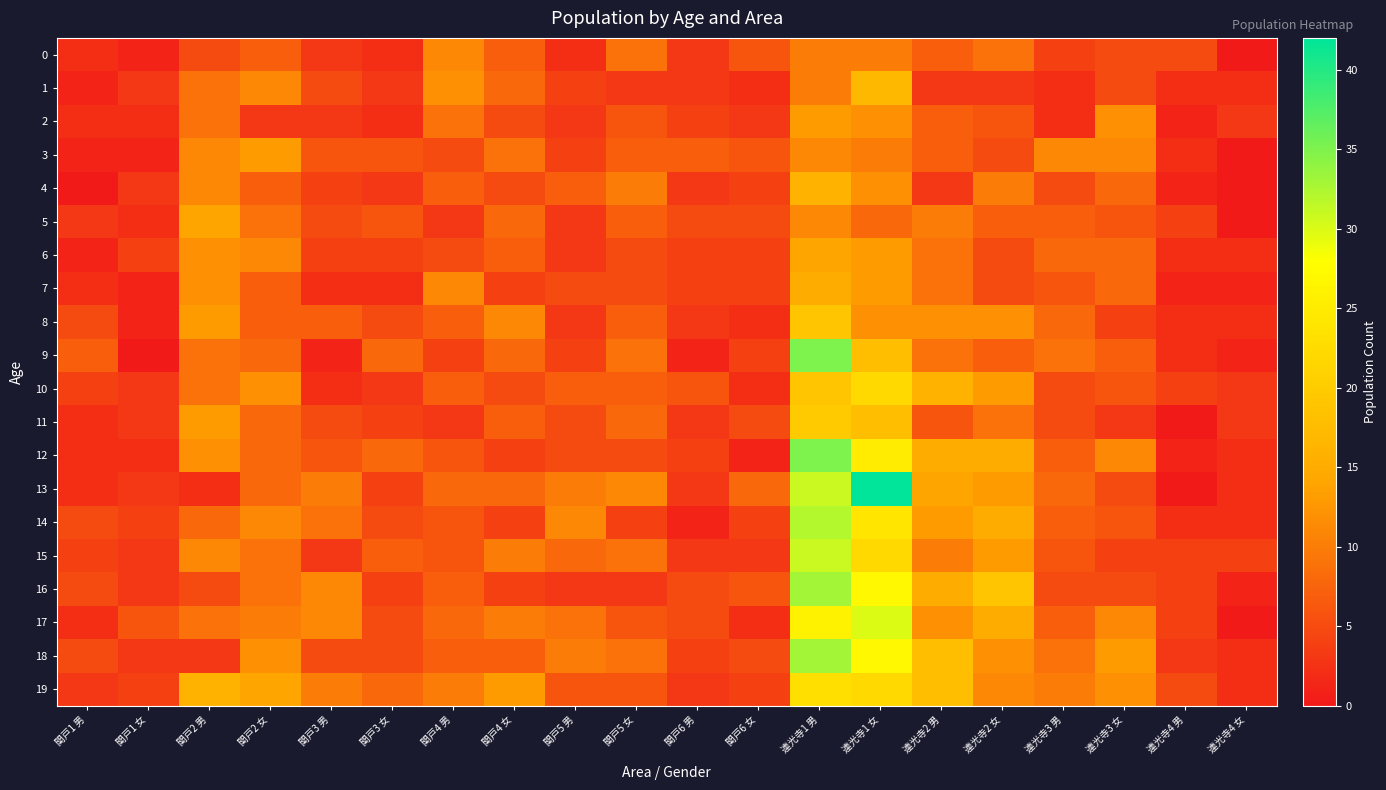

Reading left to right, transcribe all the data shown in this chart.

0: 関戸1 男=2	関戸1 女=1	関戸2 男=5	関戸2 女=7	関戸3 男=3	関戸3 女=2	関戸4 男=11	関戸4 女=7	関戸5 男=2	関戸5 女=9	関戸6 男=3	関戸6 女=6	連光寺1 男=10	連光寺1 女=10	連光寺2 男=7	連光寺2 女=9	連光寺3 男=4	連光寺3 女=5	連光寺4 男=5	連光寺4 女=0
1: 関戸1 男=1	関戸1 女=3	関戸2 男=9	関戸2 女=11	関戸3 男=5	関戸3 女=3	関戸4 男=12	関戸4 女=8	関戸5 男=4	関戸5 女=3	関戸6 男=3	関戸6 女=2	連光寺1 男=10	連光寺1 女=17	連光寺2 男=3	連光寺2 女=3	連光寺3 男=2	連光寺3 女=5	連光寺4 男=2	連光寺4 女=2
2: 関戸1 男=2	関戸1 女=2	関戸2 男=9	関戸2 女=3	関戸3 男=3	関戸3 女=2	関戸4 男=9	関戸4 女=5	関戸5 男=3	関戸5 女=6	関戸6 男=4	関戸6 女=3	連光寺1 男=13	連光寺1 女=12	連光寺2 男=7	連光寺2 女=6	連光寺3 男=2	連光寺3 女=12	連光寺4 男=1	連光寺4 女=3
3: 関戸1 男=1	関戸1 女=1	関戸2 男=11	関戸2 女=13	関戸3 男=6	関戸3 女=6	関戸4 男=5	関戸4 女=9	関戸5 男=4	関戸5 女=7	関戸6 男=7	関戸6 女=6	連光寺1 男=11	連光寺1 女=10	連光寺2 男=7	連光寺2 女=5	連光寺3 男=11	連光寺3 女=11	連光寺4 男=2	連光寺4 女=0
4: 関戸1 男=0	関戸1 女=3	関戸2 男=11	関戸2 女=7	関戸3 男=4	関戸3 女=3	関戸4 男=7	関戸4 女=5	関戸5 男=7	関戸5 女=10	関戸6 男=3	関戸6 女=4	連光寺1 男=16	連光寺1 女=12	連光寺2 男=3	連光寺2 女=10	連光寺3 男=5	連光寺3 女=8	連光寺4 男=1	連光寺4 女=0
5: 関戸1 男=3	関戸1 女=2	関戸2 男=14	関戸2 女=9	関戸3 男=5	関戸3 女=6	関戸4 男=3	関戸4 女=8	関戸5 男=3	関戸5 女=7	関戸6 男=5	関戸6 女=5	連光寺1 男=11	連光寺1 女=8	連光寺2 男=10	連光寺2 女=7	連光寺3 男=7	連光寺3 女=6	連光寺4 男=4	連光寺4 女=0
6: 関戸1 男=1	関戸1 女=4	関戸2 男=12	関戸2 女=11	関戸3 男=4	関戸3 女=4	関戸4 男=5	関戸4 女=7	関戸5 男=3	関戸5 女=5	関戸6 男=4	関戸6 女=4	連光寺1 男=14	連光寺1 女=13	連光寺2 男=9	連光寺2 女=5	連光寺3 男=8	連光寺3 女=8	連光寺4 男=2	連光寺4 女=2
7: 関戸1 男=2	関戸1 女=1	関戸2 男=12	関戸2 女=7	関戸3 男=2	関戸3 女=2	関戸4 男=11	関戸4 女=4	関戸5 男=5	関戸5 女=5	関戸6 男=4	関戸6 女=4	連光寺1 男=15	連光寺1 女=13	連光寺2 男=9	連光寺2 女=5	連光寺3 男=6	連光寺3 女=8	連光寺4 男=1	連光寺4 女=1
8: 関戸1 男=5	関戸1 女=1	関戸2 男=13	関戸2 女=7	関戸3 男=7	関戸3 女=5	関戸4 男=7	関戸4 女=11	関戸5 男=3	関戸5 女=7	関戸6 男=3	関戸6 女=2	連光寺1 男=19	連光寺1 女=12	連光寺2 男=12	連光寺2 女=12	連光寺3 男=8	連光寺3 女=4	連光寺4 男=2	連光寺4 女=2
9: 関戸1 男=7	関戸1 女=0	関戸2 男=9	関戸2 女=8	関戸3 男=1	関戸3 女=8	関戸4 男=4	関戸4 女=8	関戸5 男=4	関戸5 女=9	関戸6 男=1	関戸6 女=4	連光寺1 男=35	連光寺1 女=18	連光寺2 男=9	連光寺2 女=7	連光寺3 男=9	連光寺3 女=7	連光寺4 男=2	連光寺4 女=1
10: 関戸1 男=4	関戸1 女=3	関戸2 男=9	関戸2 女=12	関戸3 男=2	関戸3 女=3	関戸4 男=7	関戸4 女=5	関戸5 男=7	関戸5 女=7	関戸6 男=6	関戸6 女=2	連光寺1 男=19	連光寺1 女=22	連光寺2 男=16	連光寺2 女=13	連光寺3 男=5	連光寺3 女=6	連光寺4 男=4	連光寺4 女=3
11: 関戸1 男=2	関戸1 女=3	関戸2 男=13	関戸2 女=8	関戸3 男=5	関戸3 女=4	関戸4 男=3	関戸4 女=7	関戸5 男=5	関戸5 女=8	関戸6 男=3	関戸6 女=5	連光寺1 男=20	連光寺1 女=18	連光寺2 男=6	連光寺2 女=9	連光寺3 男=5	連光寺3 女=3	連光寺4 男=0	連光寺4 女=3
12: 関戸1 男=2	関戸1 女=2	関戸2 男=12	関戸2 女=8	関戸3 男=6	関戸3 女=8	関戸4 男=6	関戸4 女=4	関戸5 男=5	関戸5 女=5	関戸6 男=4	関戸6 女=1	連光寺1 男=35	連光寺1 女=25	連光寺2 男=15	連光寺2 女=15	連光寺3 男=7	連光寺3 女=11	連光寺4 男=1	連光寺4 女=2
13: 関戸1 男=2	関戸1 女=3	関戸2 男=2	関戸2 女=8	関戸3 男=10	関戸3 女=4	関戸4 男=8	関戸4 女=8	関戸5 男=10	関戸5 女=11	関戸6 男=3	関戸6 女=8	連光寺1 男=31	連光寺1 女=42	連光寺2 男=14	連光寺2 女=13	連光寺3 男=8	連光寺3 女=5	連光寺4 男=0	連光寺4 女=2
14: 関戸1 男=5	関戸1 女=4	関戸2 男=8	関戸2 女=11	関戸3 男=9	関戸3 女=5	関戸4 男=6	関戸4 女=4	関戸5 男=11	関戸5 女=4	関戸6 男=1	関戸6 女=4	連光寺1 男=32	連光寺1 女=24	連光寺2 男=13	連光寺2 女=15	連光寺3 男=7	連光寺3 女=6	連光寺4 男=2	連光寺4 女=2
15: 関戸1 男=4	関戸1 女=3	関戸2 男=11	関戸2 女=9	関戸3 男=3	関戸3 女=7	関戸4 男=6	関戸4 女=10	関戸5 男=8	関戸5 女=9	関戸6 男=3	関戸6 女=3	連光寺1 男=31	連光寺1 女=22	連光寺2 男=10	連光寺2 女=13	連光寺3 男=6	連光寺3 女=4	連光寺4 男=4	連光寺4 女=4
16: 関戸1 男=5	関戸1 女=3	関戸2 男=5	関戸2 女=9	関戸3 男=11	関戸3 女=4	関戸4 男=7	関戸4 女=4	関戸5 男=3	関戸5 女=3	関戸6 男=5	関戸6 女=6	連光寺1 男=33	連光寺1 女=27	連光寺2 男=15	連光寺2 女=19	連光寺3 男=5	連光寺3 女=5	連光寺4 男=4	連光寺4 女=1
17: 関戸1 男=2	関戸1 女=6	関戸2 男=9	関戸2 女=10	関戸3 男=11	関戸3 女=5	関戸4 男=8	関戸4 女=10	関戸5 男=9	関戸5 女=6	関戸6 男=5	関戸6 女=2	連光寺1 男=26	連光寺1 女=30	連光寺2 男=12	連光寺2 女=15	連光寺3 男=7	連光寺3 女=11	連光寺4 男=4	連光寺4 女=0
18: 関戸1 男=5	関戸1 女=3	関戸2 男=3	関戸2 女=12	関戸3 男=5	関戸3 女=5	関戸4 男=7	関戸4 女=7	関戸5 男=10	関戸5 女=9	関戸6 男=4	関戸6 女=5	連光寺1 男=33	連光寺1 女=27	連光寺2 男=18	連光寺2 女=12	連光寺3 男=9	連光寺3 女=13	連光寺4 男=3	連光寺4 女=2
19: 関戸1 男=3	関戸1 女=4	関戸2 男=16	関戸2 女=14	関戸3 男=10	関戸3 女=8	関戸4 男=10	関戸4 女=13	関戸5 男=6	関戸5 女=6	関戸6 男=3	関戸6 女=4	連光寺1 男=23	連光寺1 女=22	連光寺2 男=18	連光寺2 女=11	連光寺3 男=10	連光寺3 女=12	連光寺4 男=5	連光寺4 女=2